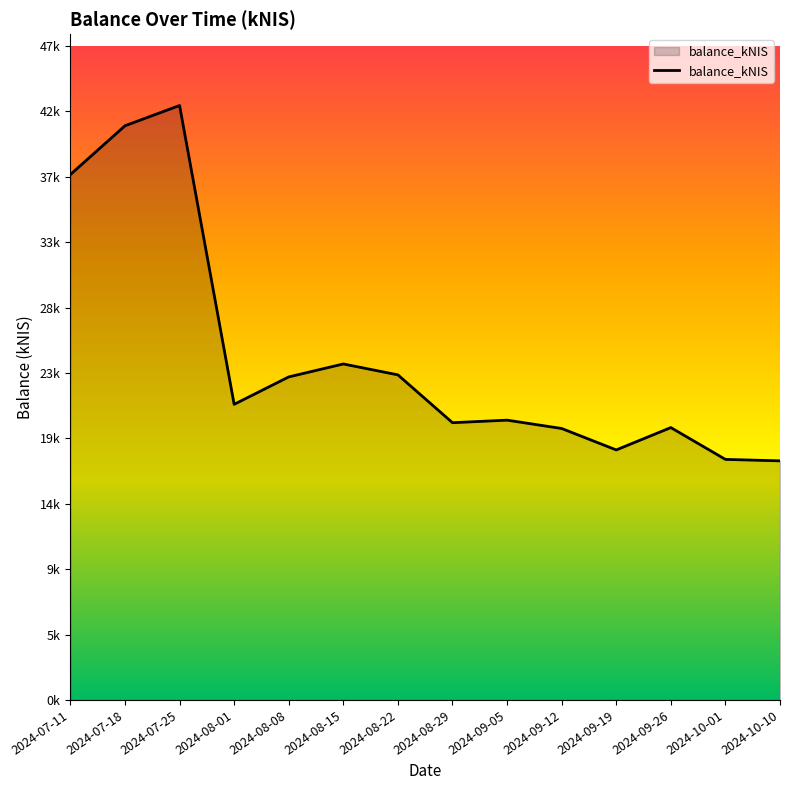

True or false: there are more than 1 points higher than both neighbors.

True